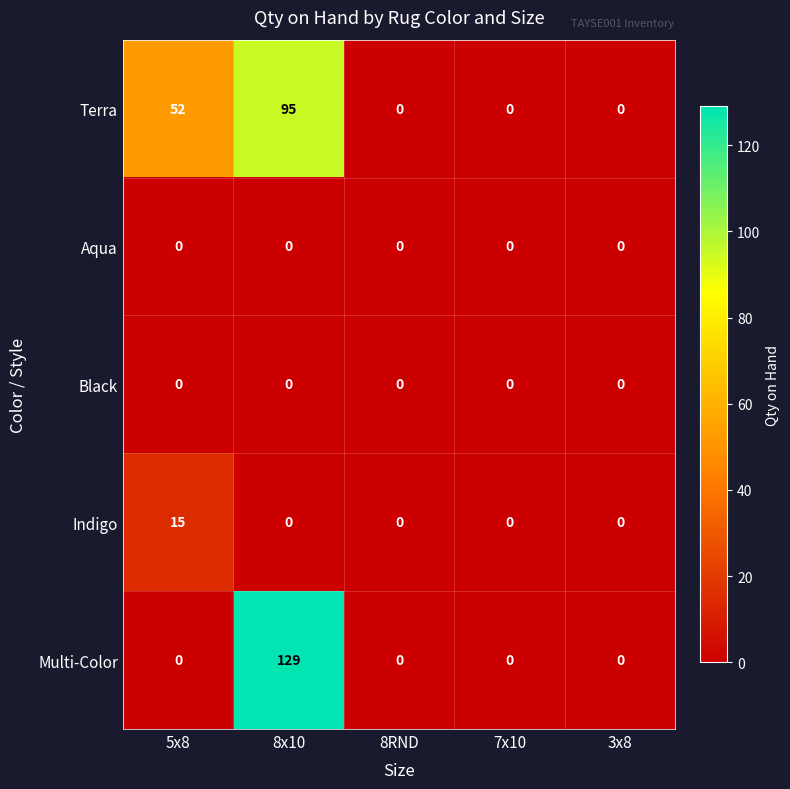

How many categories are shown in the chart?

5